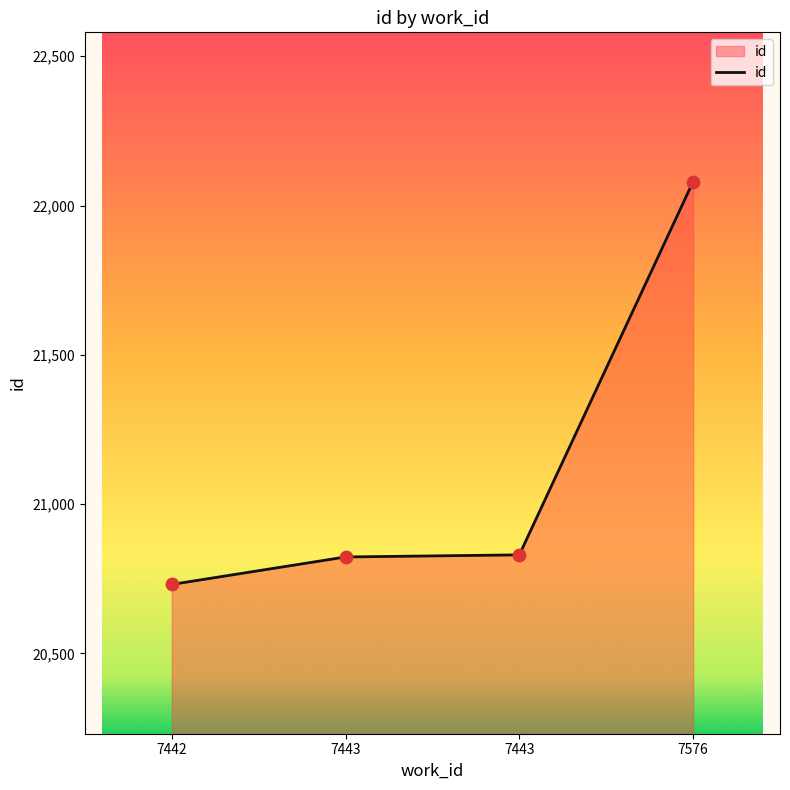

What is the change in value from 7442 to 7443?

+92